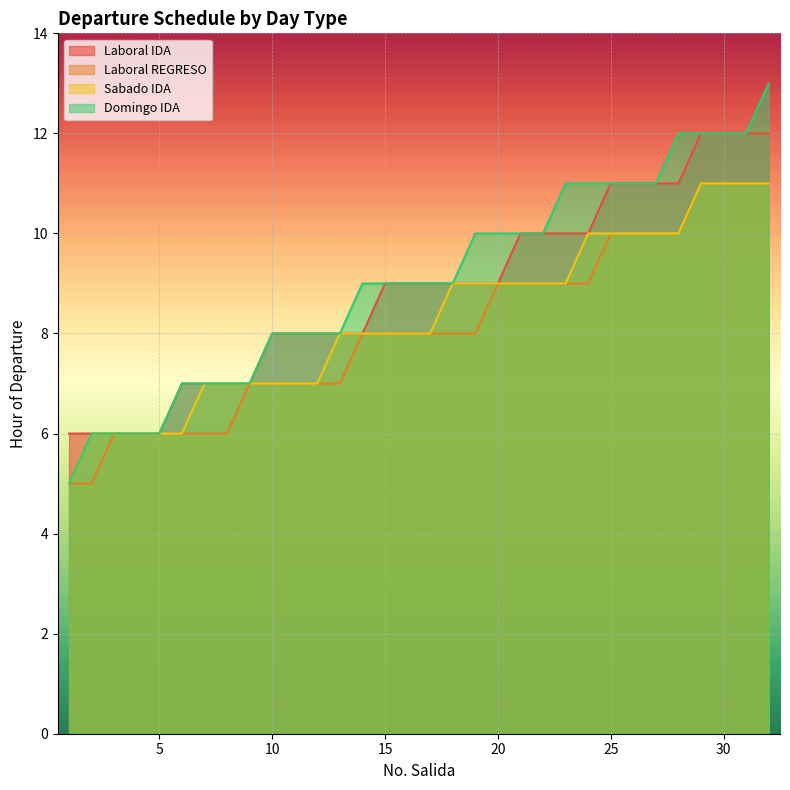

How many categories are shown in the chart?

32